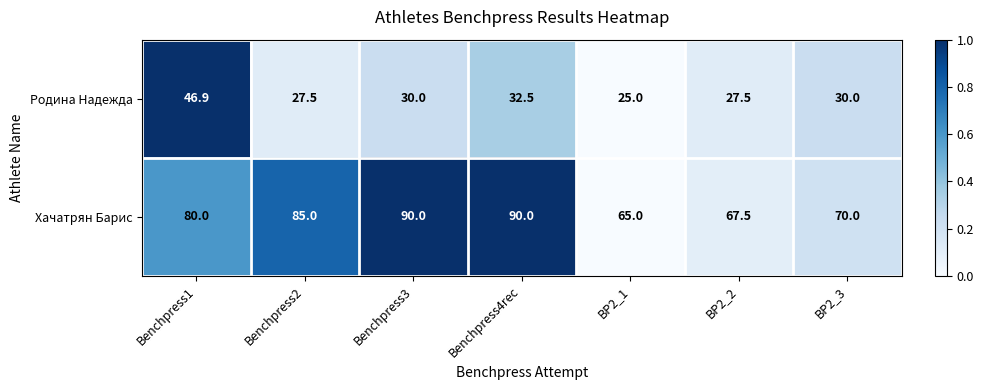

Which series has the largest total across all categories?

Хачатрян Барис